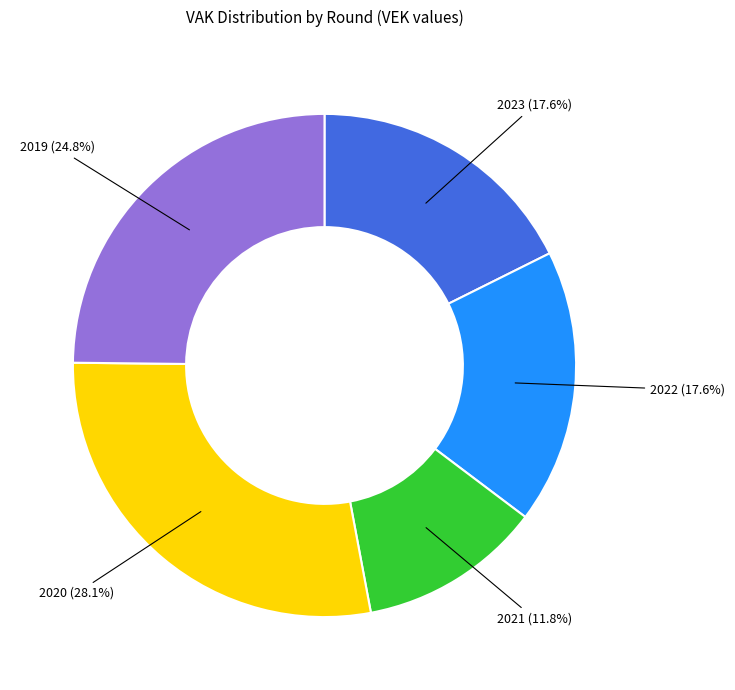

What is the smallest slice in the pie chart?

2021